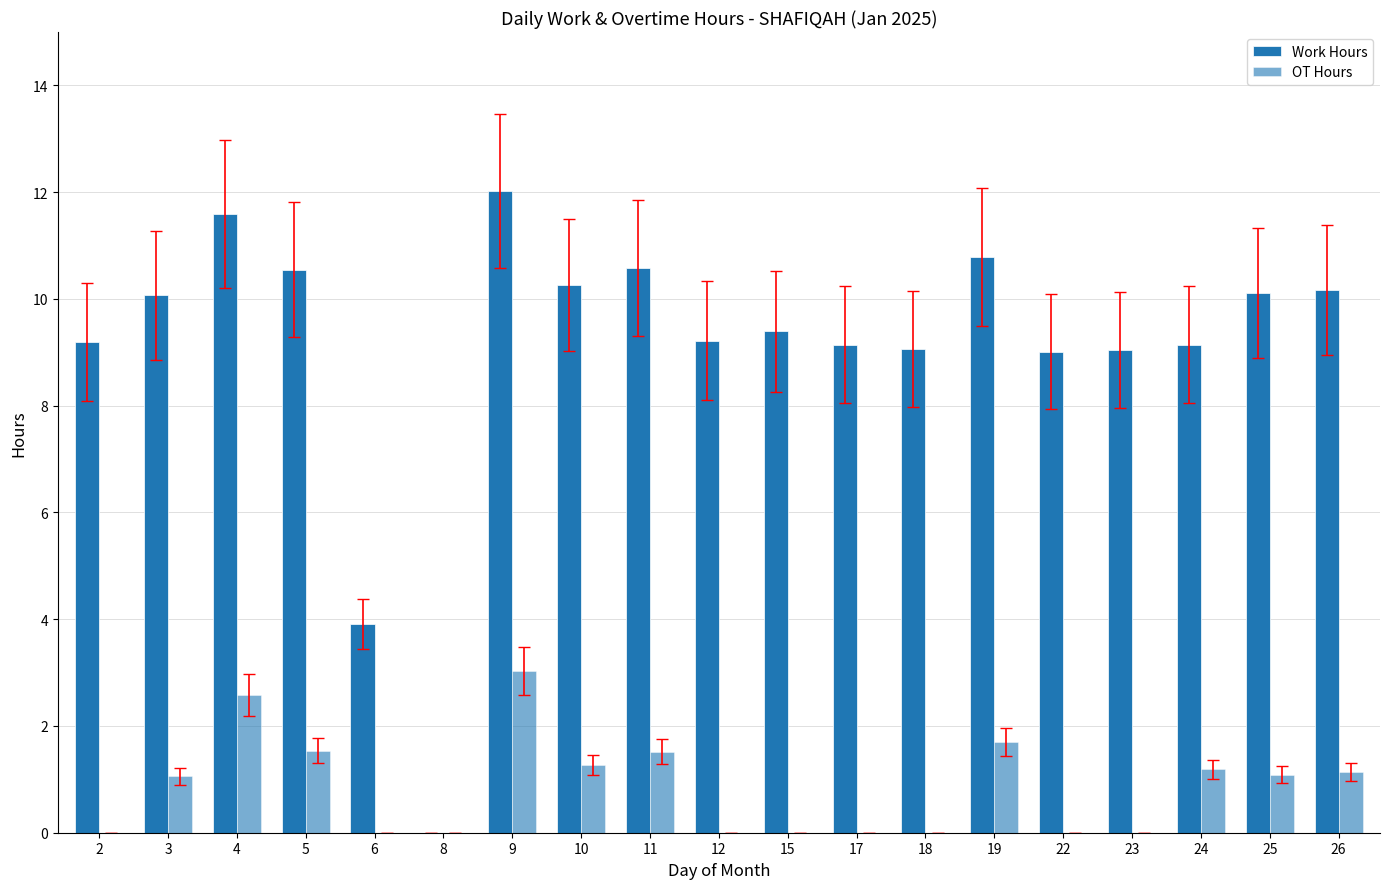

List the labels in order of OT Hours value, smallest first.

2, 6, 8, 12, 15, 17, 18, 22, 23, 3, 25, 26, 24, 10, 11, 5, 19, 4, 9